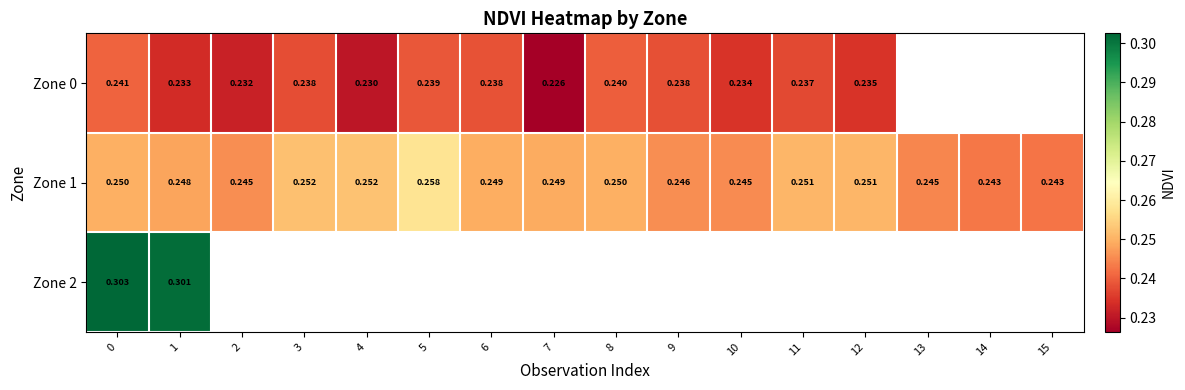

Which series has the largest range (max minus min)?

Zone 1